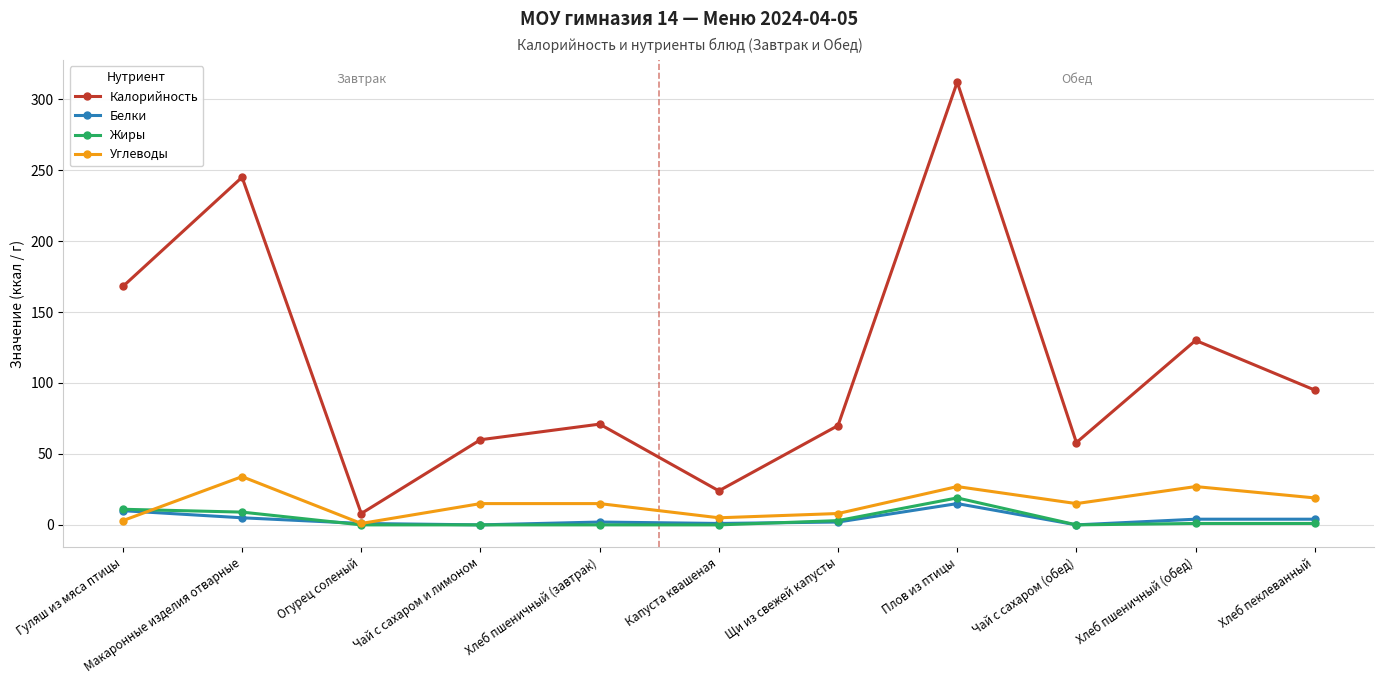

True or false: Белки and Углеводы intersect in this chart.

True